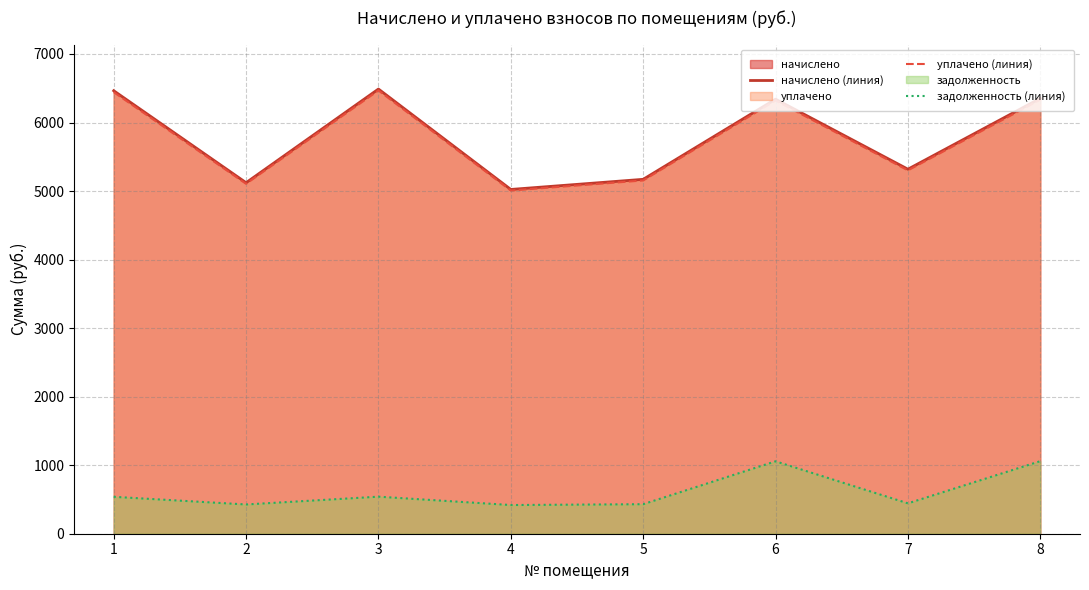

Count the number of categories in the chart.

8